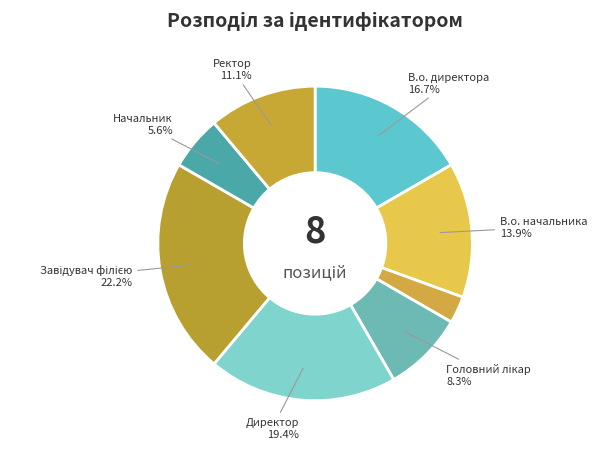

Which category has the biggest portion of the pie?

Завідувач філією